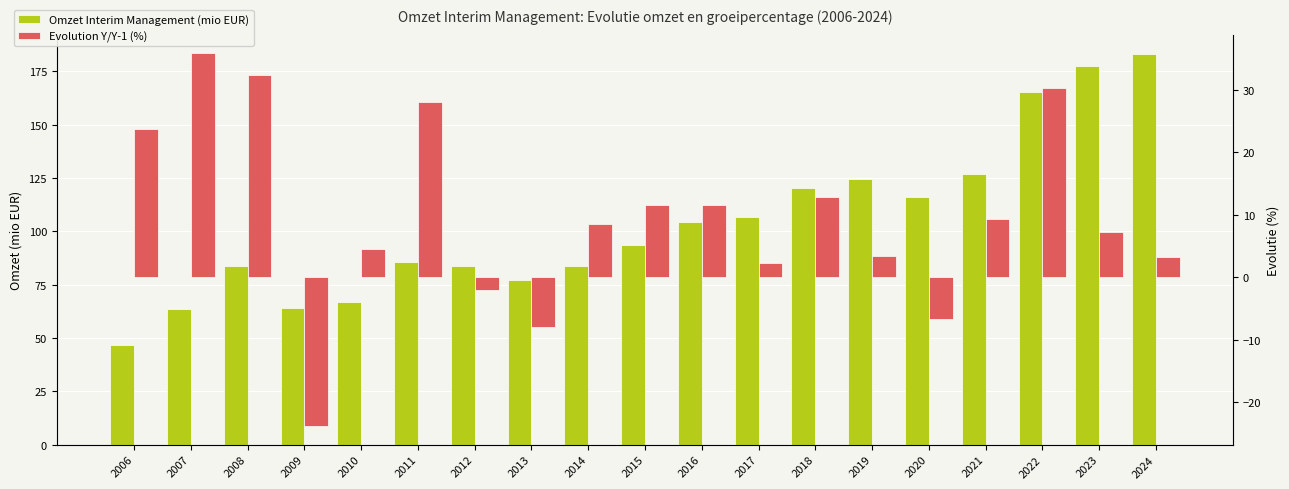

What is the total value across all series at 2023?

184.5